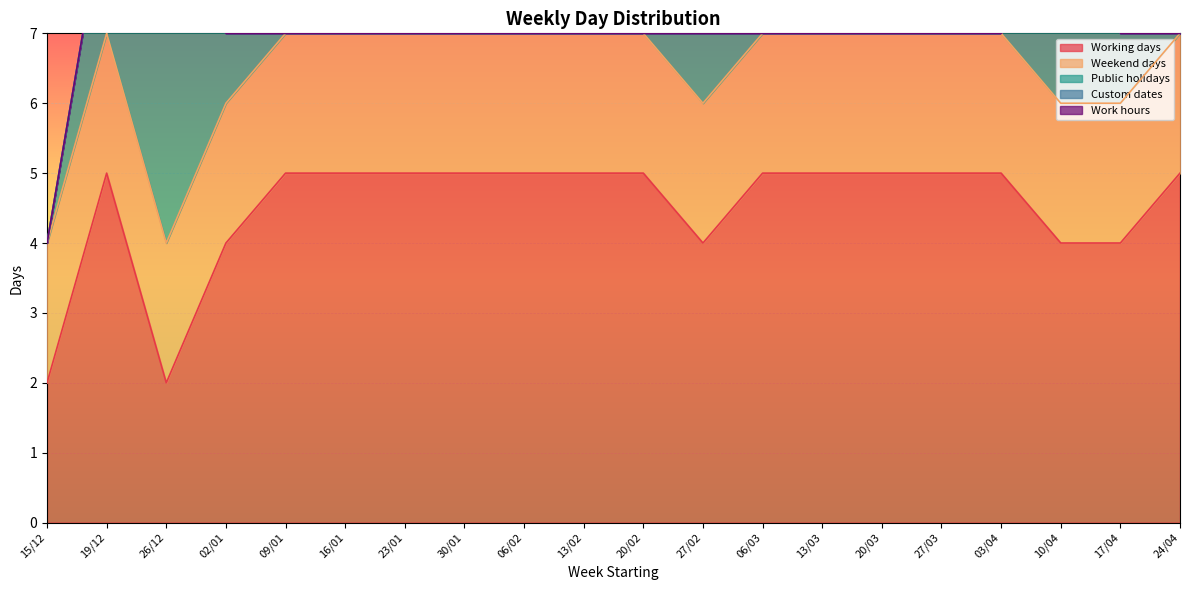

True or false: Public holidays and Weekend days cross at least once.

True